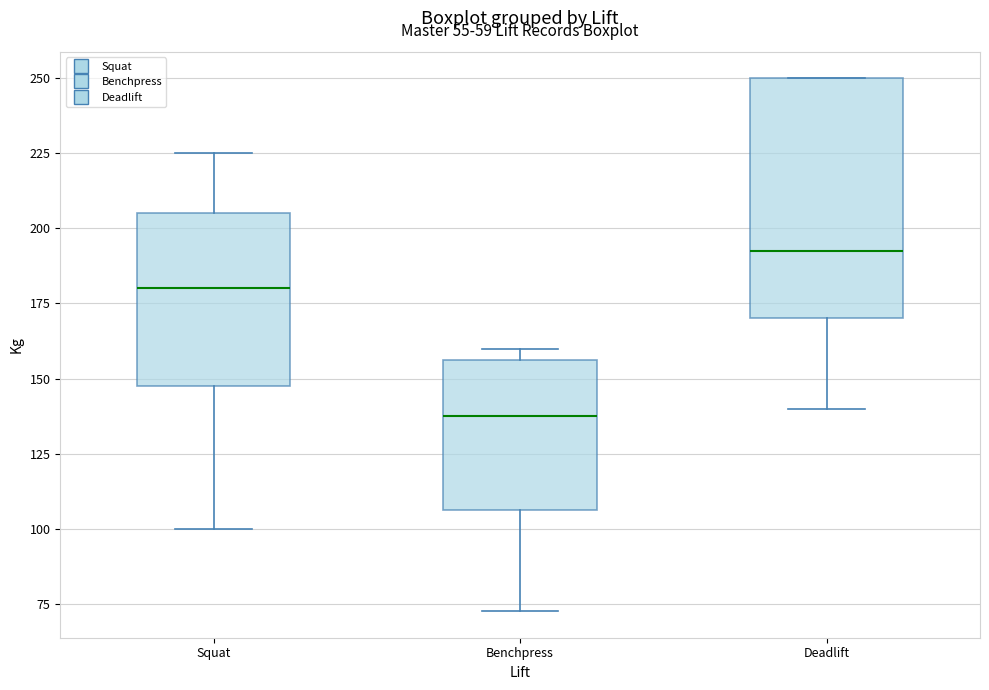

Which box's median line is the lowest?

Benchpress